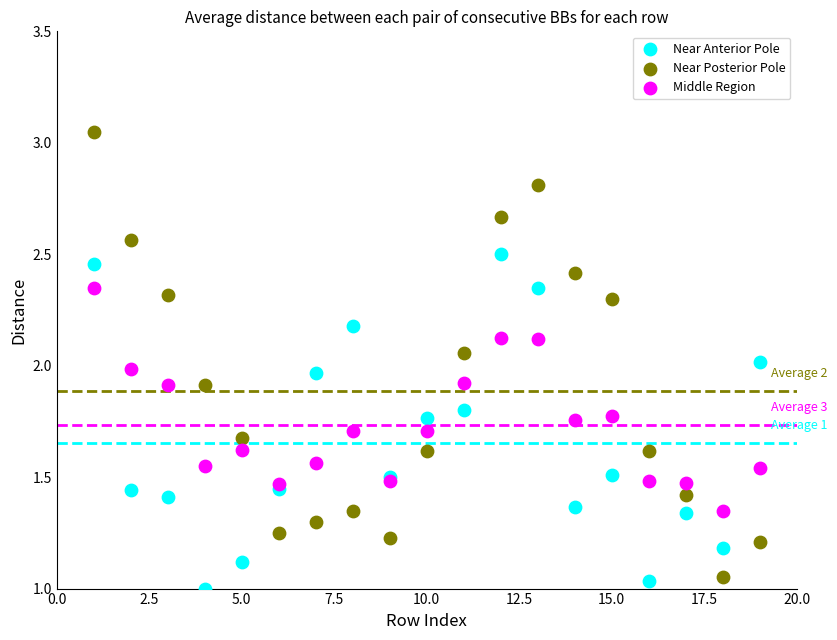

Which series has the widest spread of Y values?

Near Posterior Pole